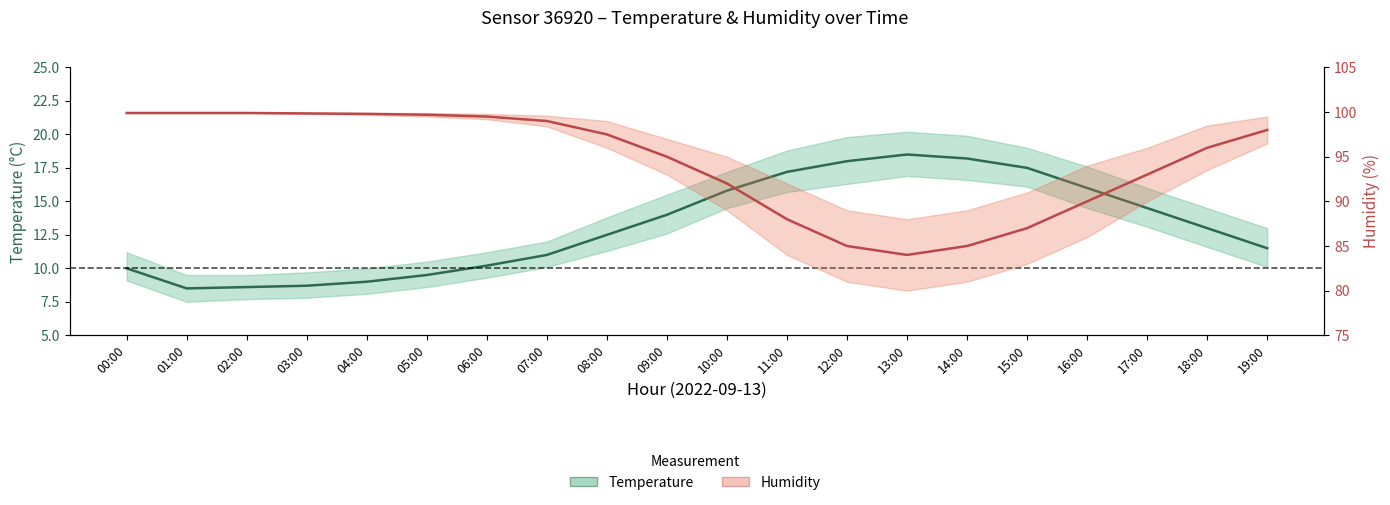

Which series has the largest total across all categories?

humidity